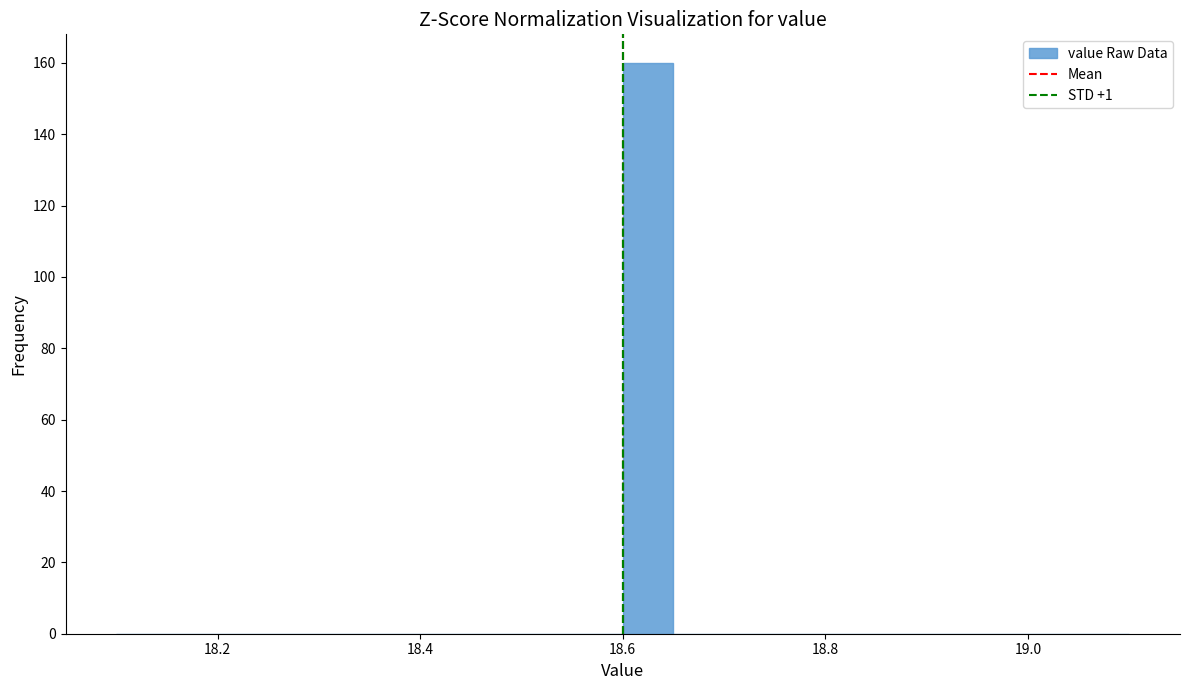

Read against the x-axis, roughly where is the centre of the tallest bar?

18.62